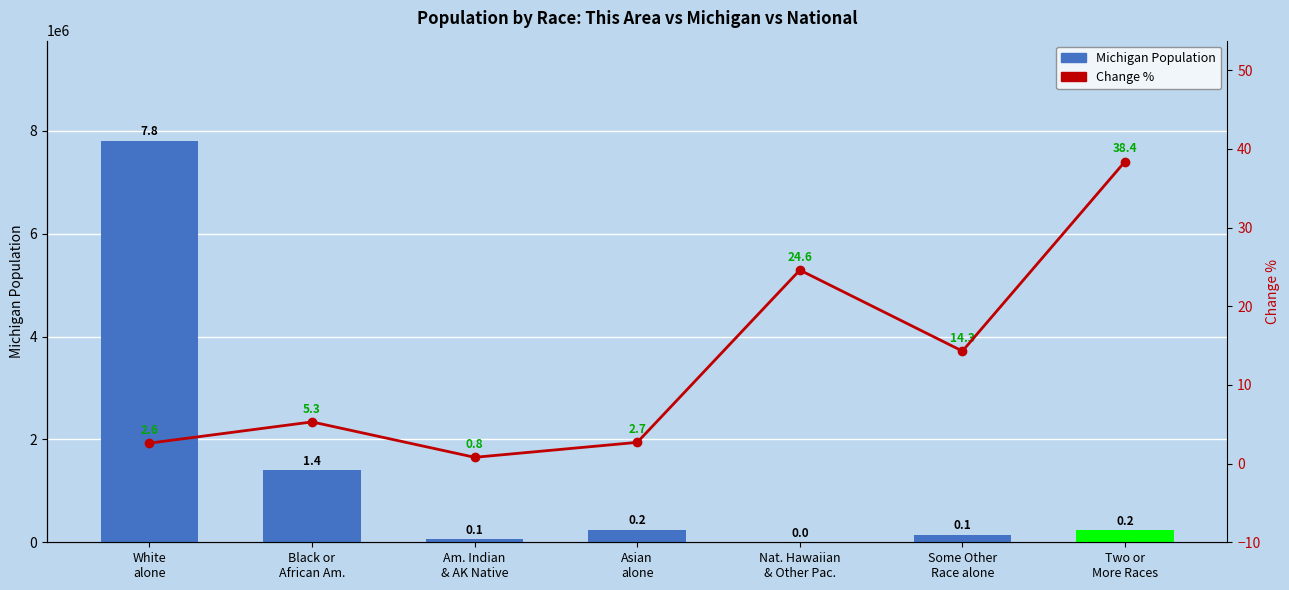

How many distinct data groups are displayed?

2